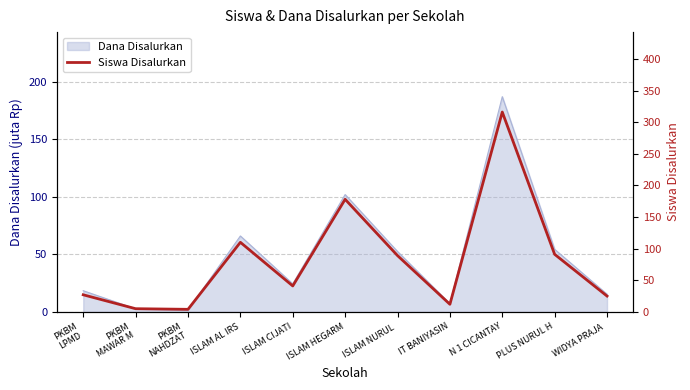

Read the Dana Disalurkan value at ISLAM CIJATI.

24.4